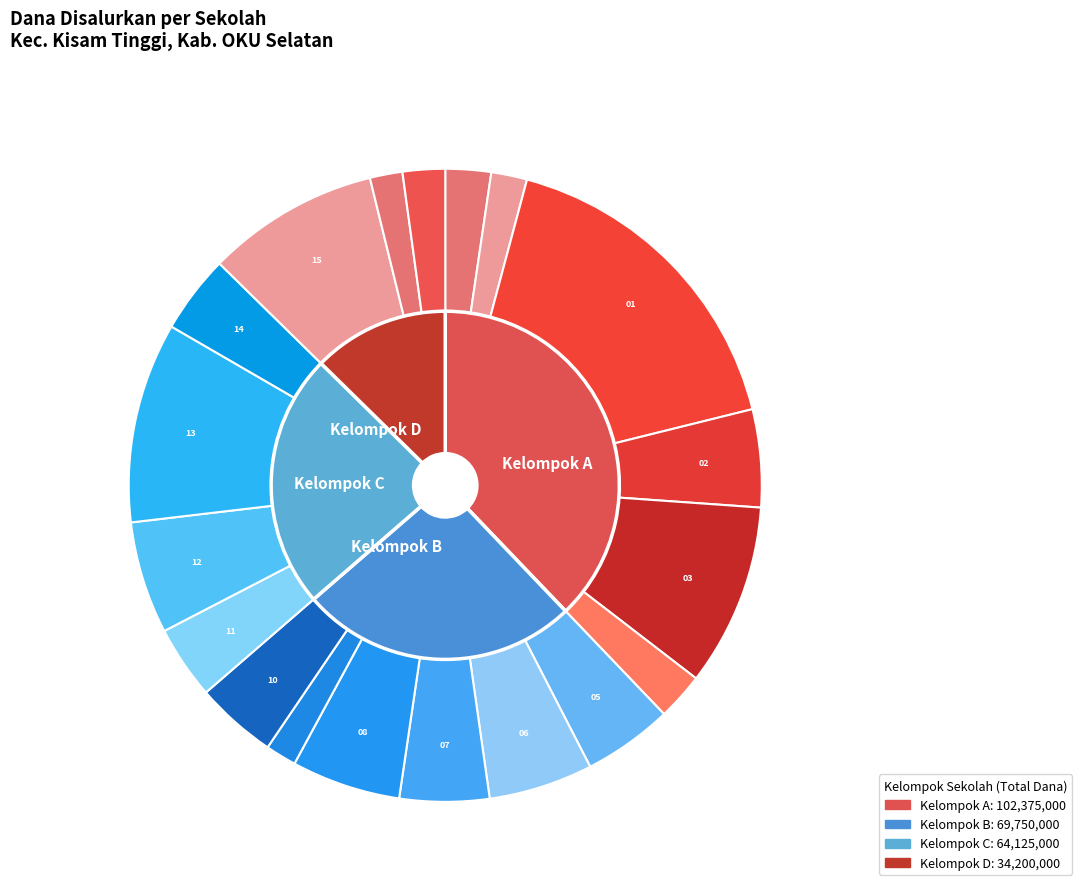

Rank the categories by value from lowest to highest.

SDN 09 KISAM TINGGI, SDN 16 KISAM TINGGI, SD SIMPANG JAYA, SDN 17 KISAM TINGGI, SD OGAN DUA, SDN 04 KISAM TINGGI, SDN 11 KISAM TINGGI, SDN 14 KISAM TINGGI, SDN 10 KISAM TINGGI, SDN 05 KISAM TINGGI, SDN 07 KISAM TINGGI, SDN 02 KISAM TINGGI, SDN 06 KISAM TINGGI, SDN 08 KISAM TINGGI, SDN 12 KISAM TINGGI, SDN 15 KISAM TINGGI, SDN 03 KISAM TINGGI, SDN 13 KISAM TINGGI, SDN 01 KISAM TINGGI